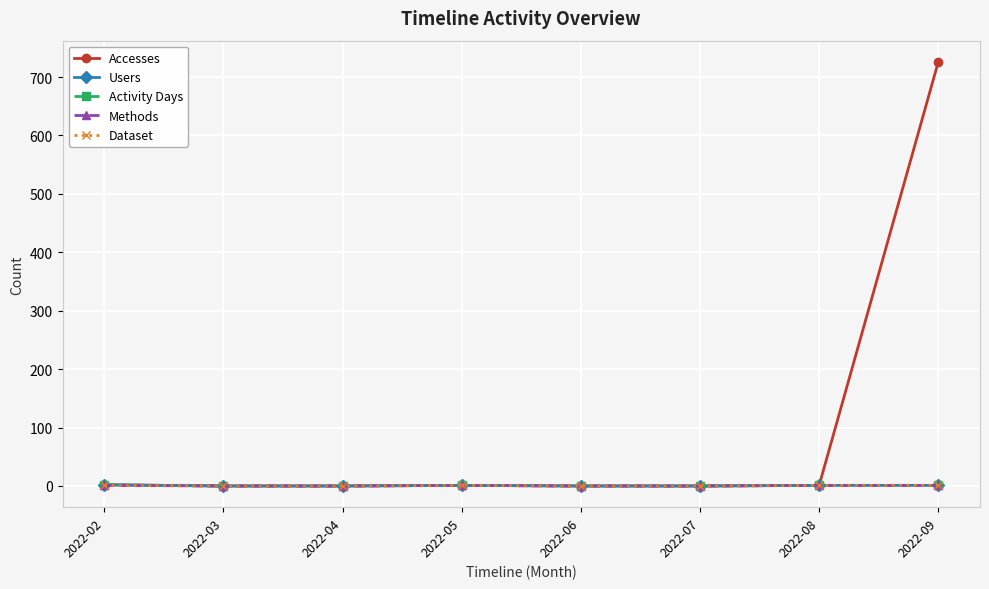

List the series in order of their peak value, lowest first.

Methods, Dataset, Users, Activity Days, Accesses